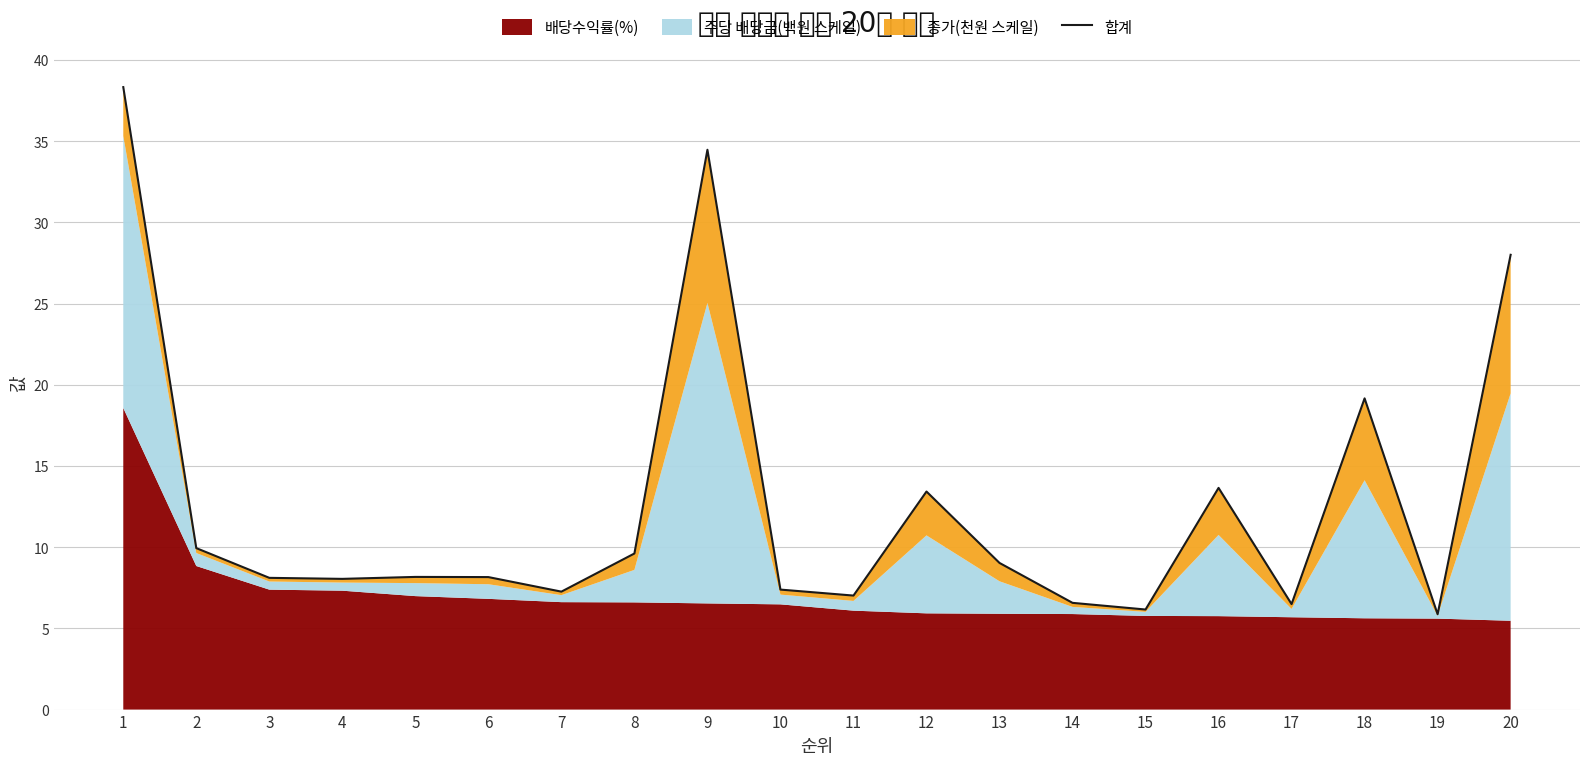

Between 14 and 8, which is larger?

8